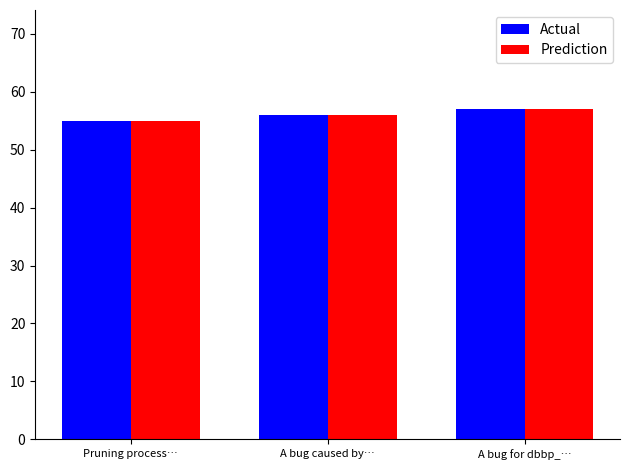

What is the maximum value for Prediction?

57